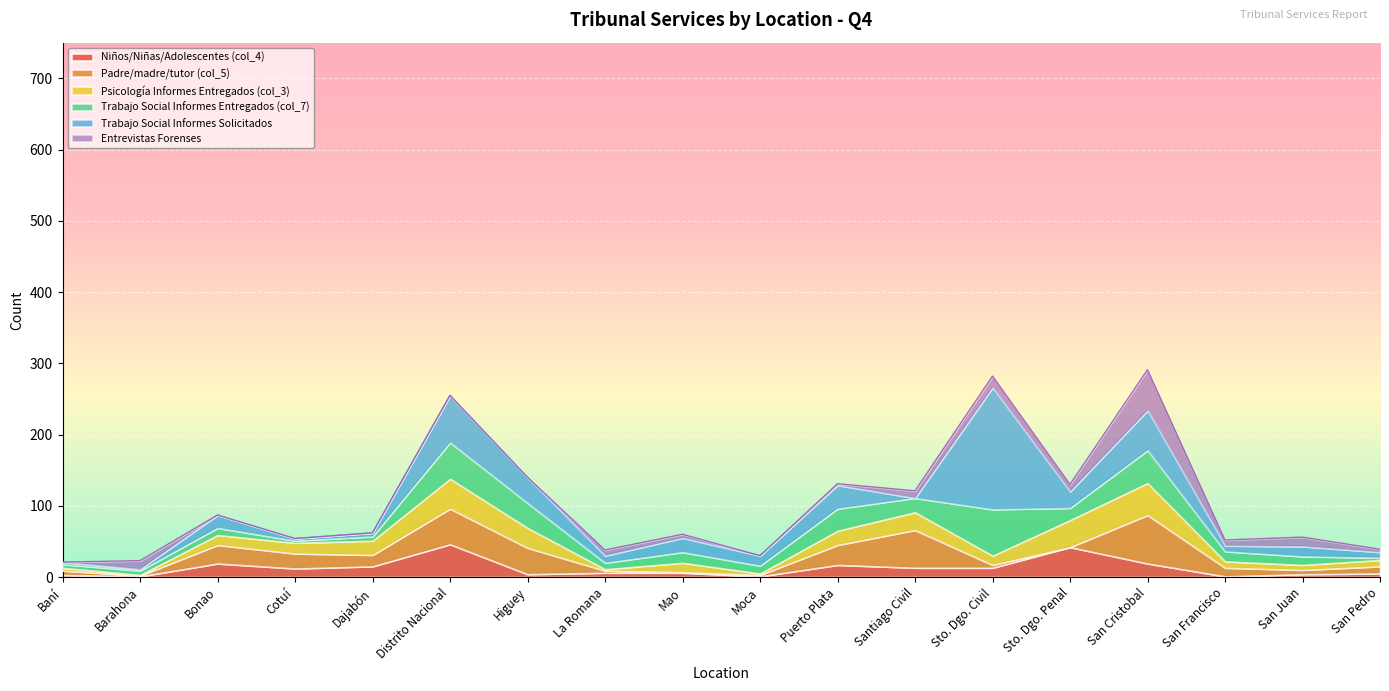

The Niños/Niñas/Adolescentes (col_4) series shows 0 at San Francisco. True or false?

False